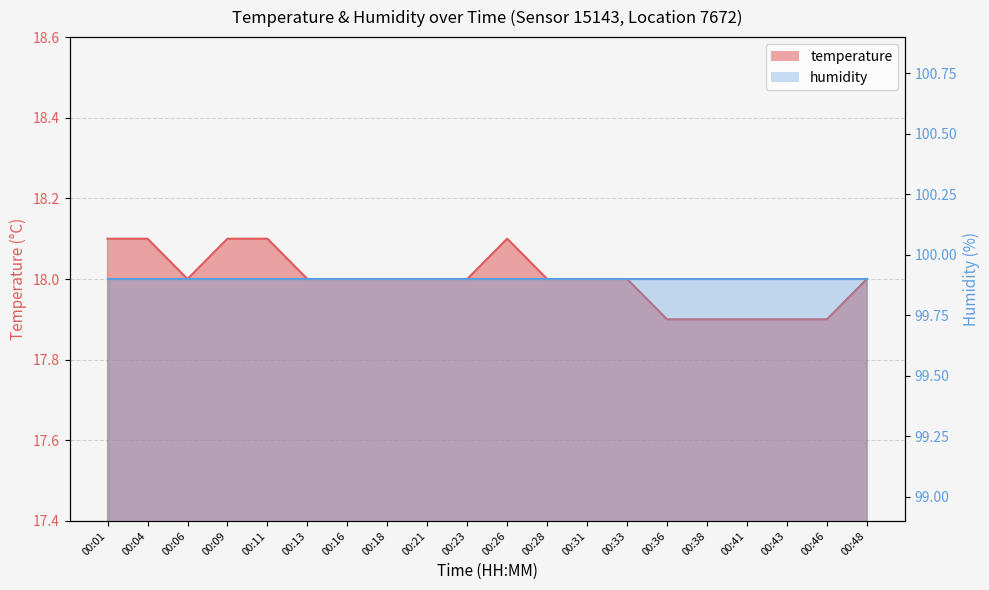

The chart shows a value of 30.7 at 00:16. True or false?

False